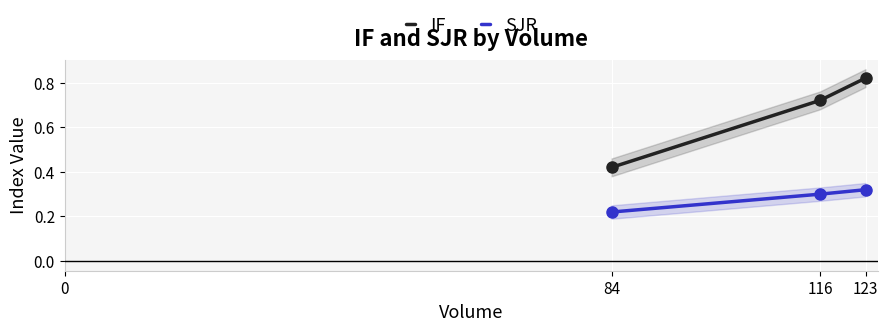

At which category is the sum across all series the highest?

123